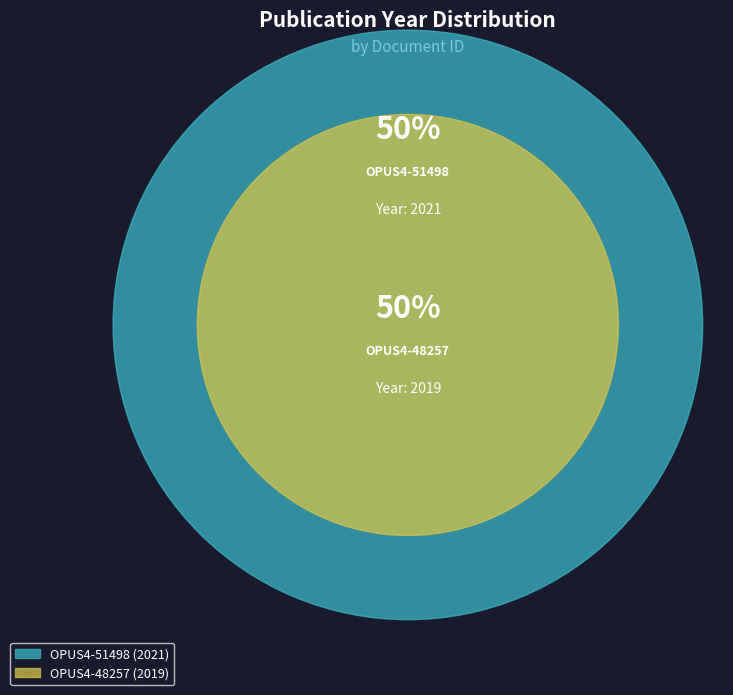

What percentage is NOT represented by OPUS4-48257?

50.0%